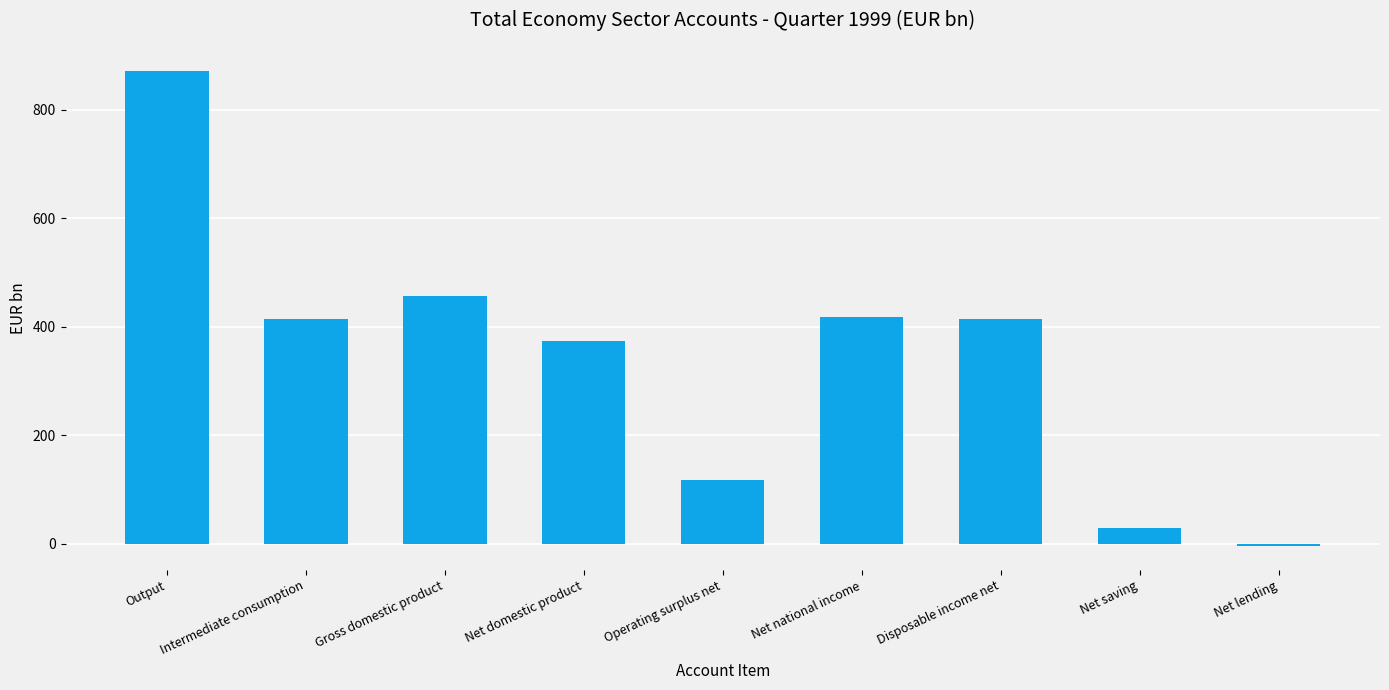

What is the value of the 7th bar from the left?

413.7